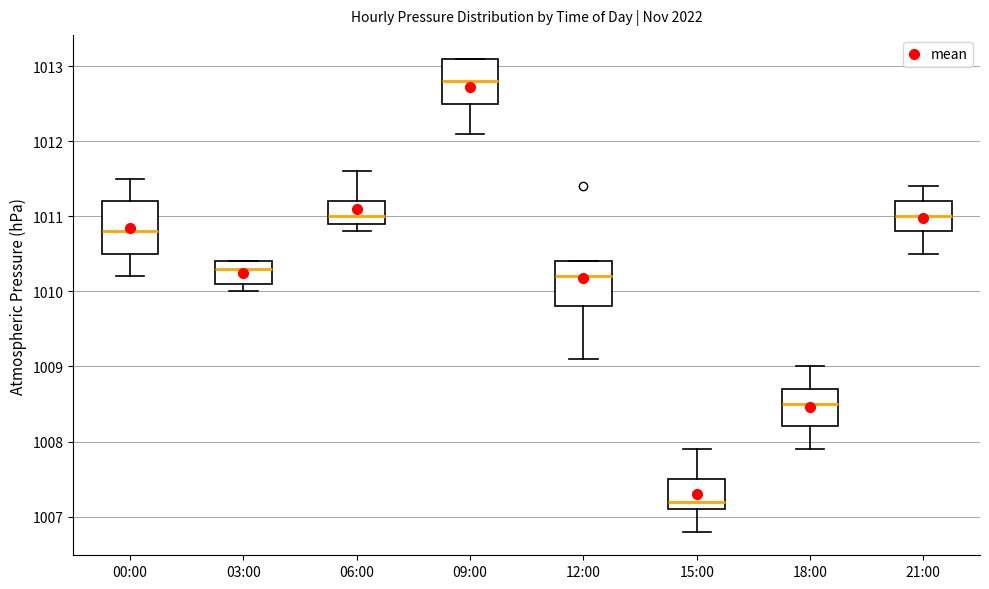

Where is the lower edge of the box for 03:00 on the y-axis? The values are not printed on the chart, so give them approximately, as read against the axis.

1010.1